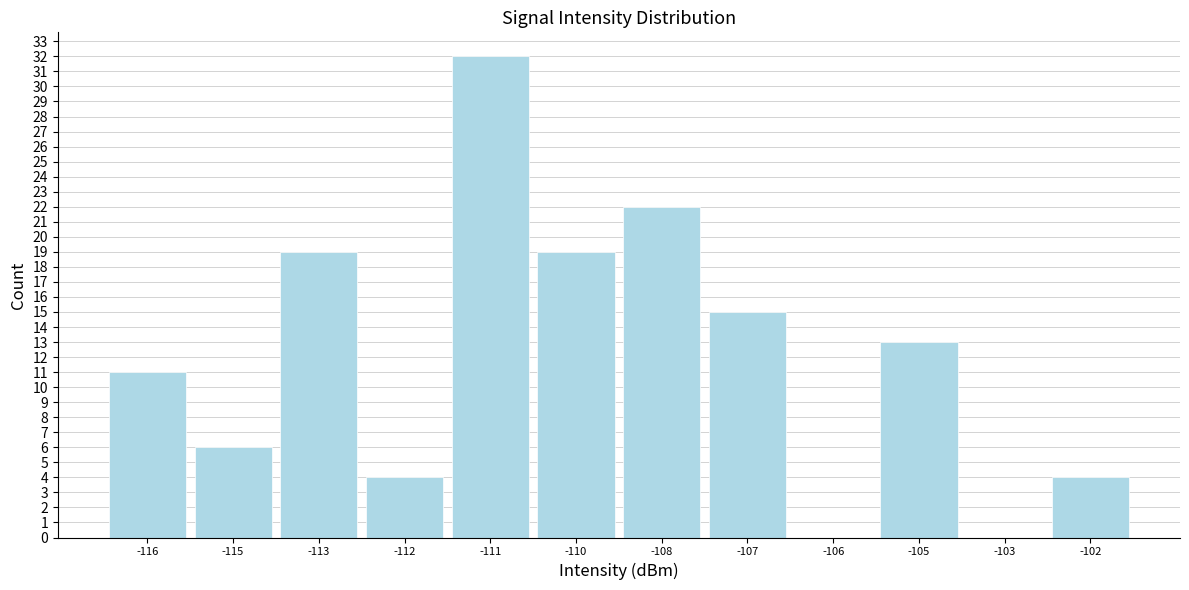

Reading left to right, extract all data points from this chart.

-116=11	-115=6	-113=19	-112=4	-111=32	-110=19	-108=22	-107=15	-106=0	-105=13	-103=0	-102=4